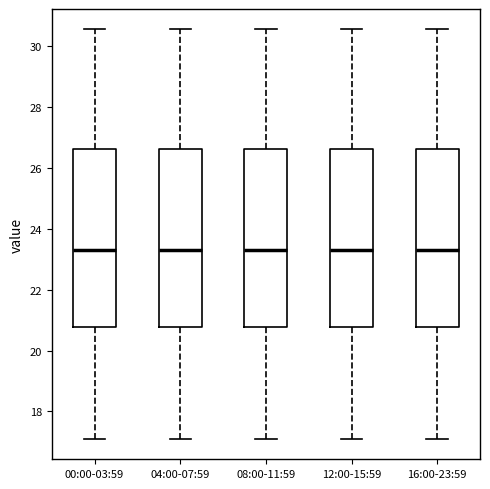

Reading left to right, read every box against the y-axis: the position of its median line, the range the box covers, and the ends of its whiskers. The values are not printed on the chart, so give them approximately, as read against the axis.

00:00-03:59: median 23.4, box 20.8 to 26.6, whiskers 17.2 to 30.6
04:00-07:59: median 23.4, box 20.8 to 26.6, whiskers 17.2 to 30.6
08:00-11:59: median 23.4, box 20.8 to 26.6, whiskers 17.2 to 30.6
12:00-15:59: median 23.4, box 20.8 to 26.6, whiskers 17.2 to 30.6
16:00-23:59: median 23.4, box 20.8 to 26.6, whiskers 17.2 to 30.6